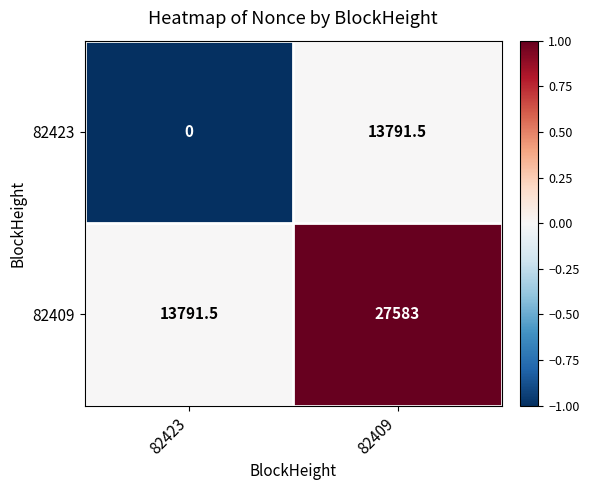

Which series has the largest total across all categories?

82409